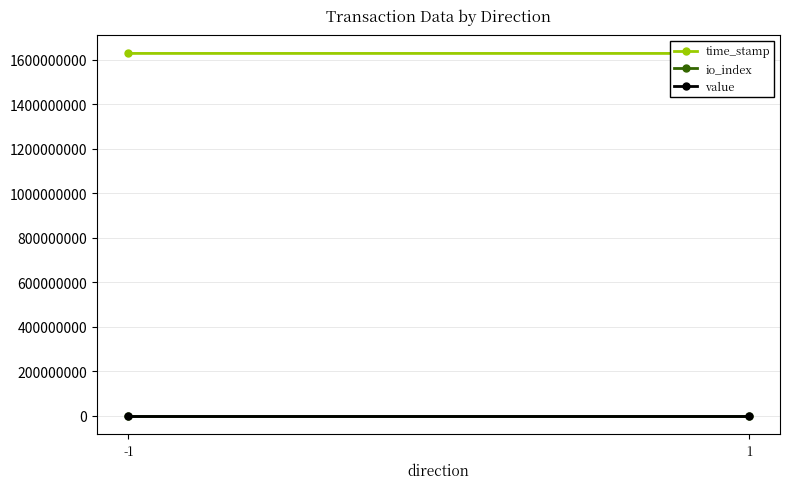

What is the value of the io_index point at the 2nd from the left?

3.0